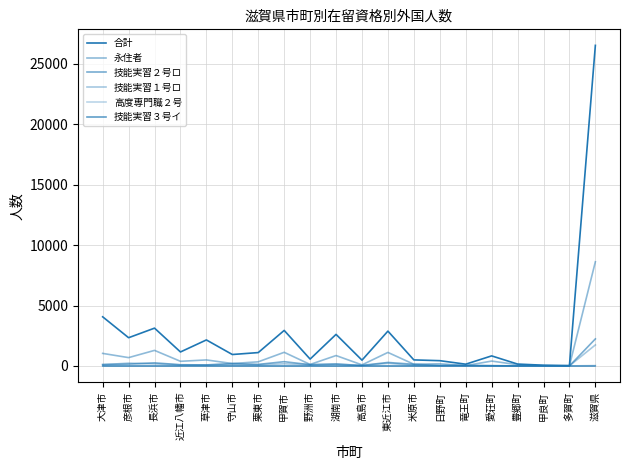

Is this an area chart (filled region under the line)?

No